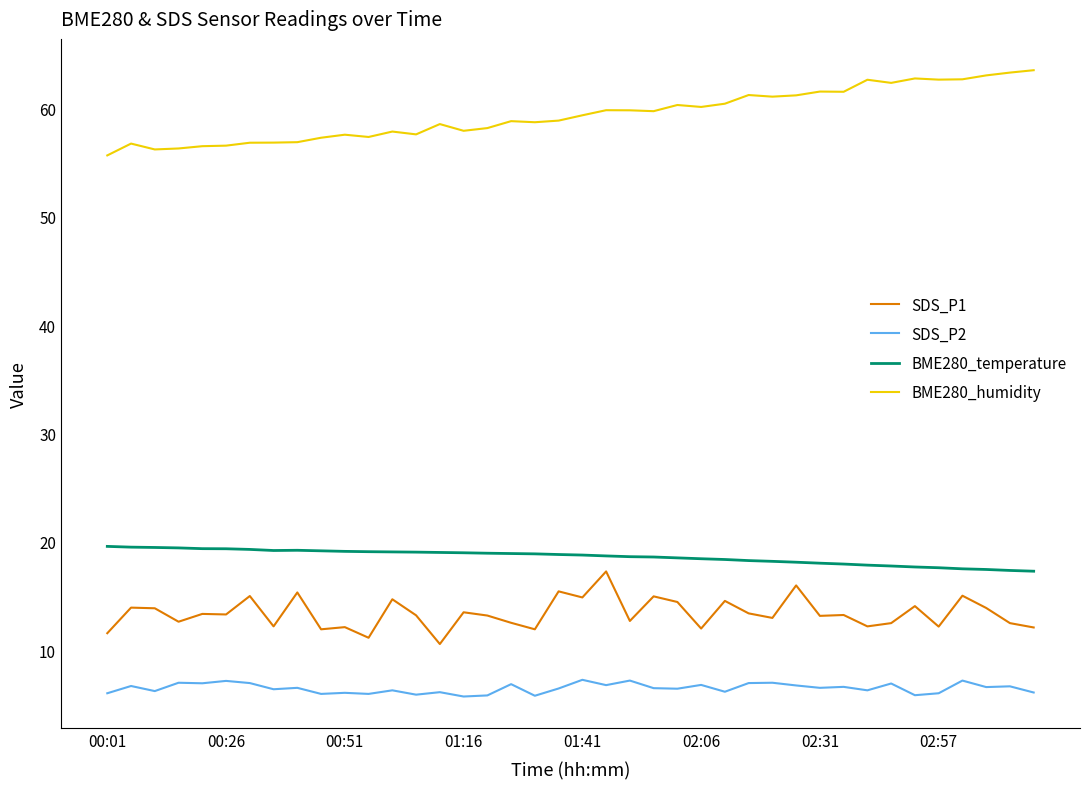

Is this an area chart (filled region under the line)?

No